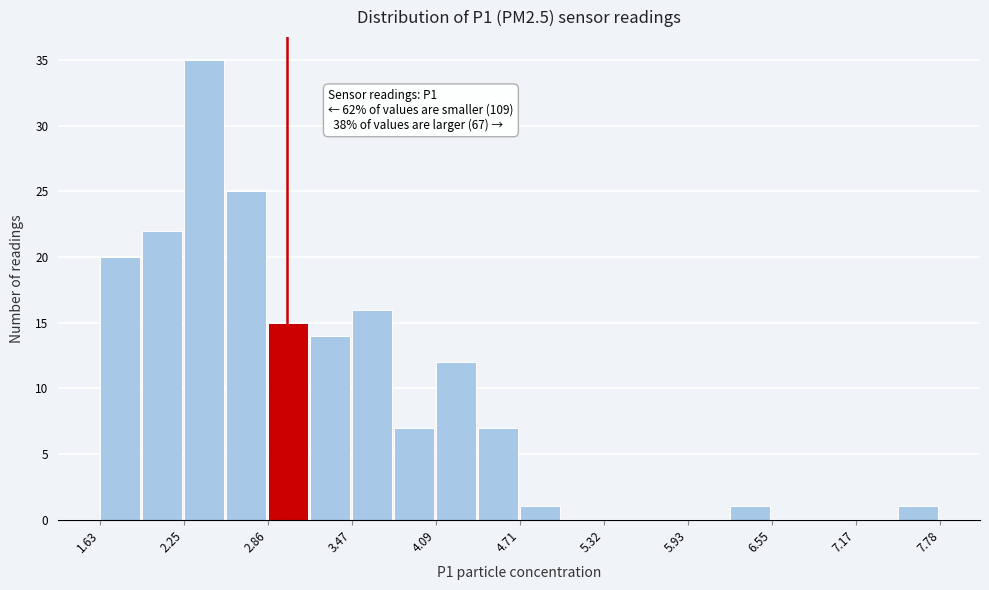

Read against the x-axis, roughly where is the centre of the tallest bar?

2.4